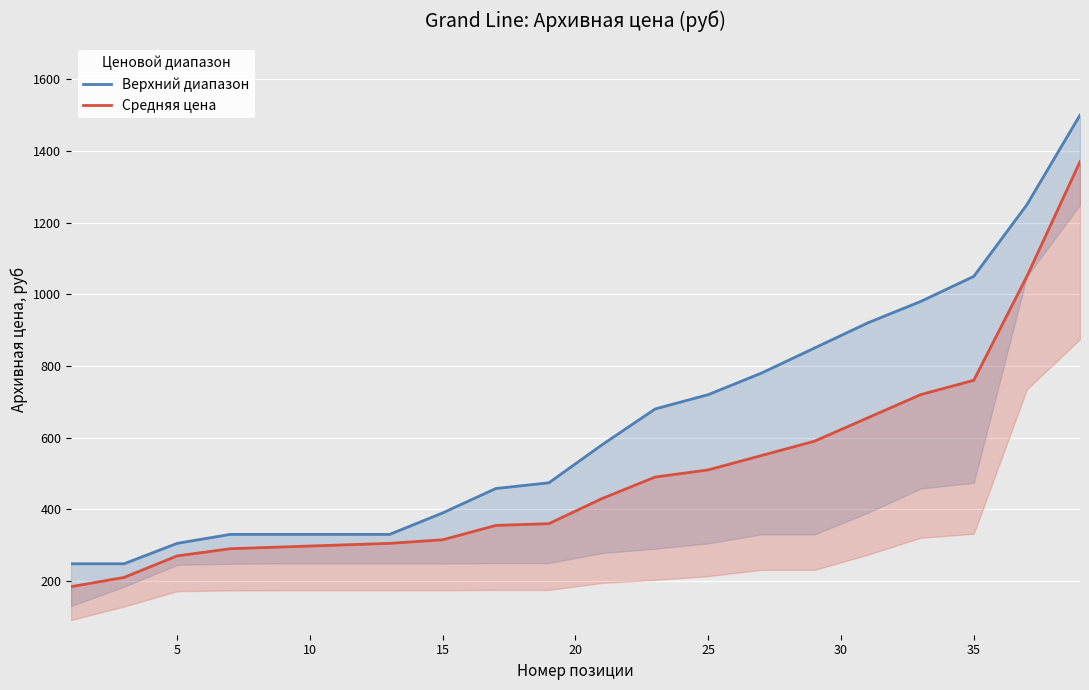

True or false: Средняя цена has more than 2 points higher than both neighbors.

False